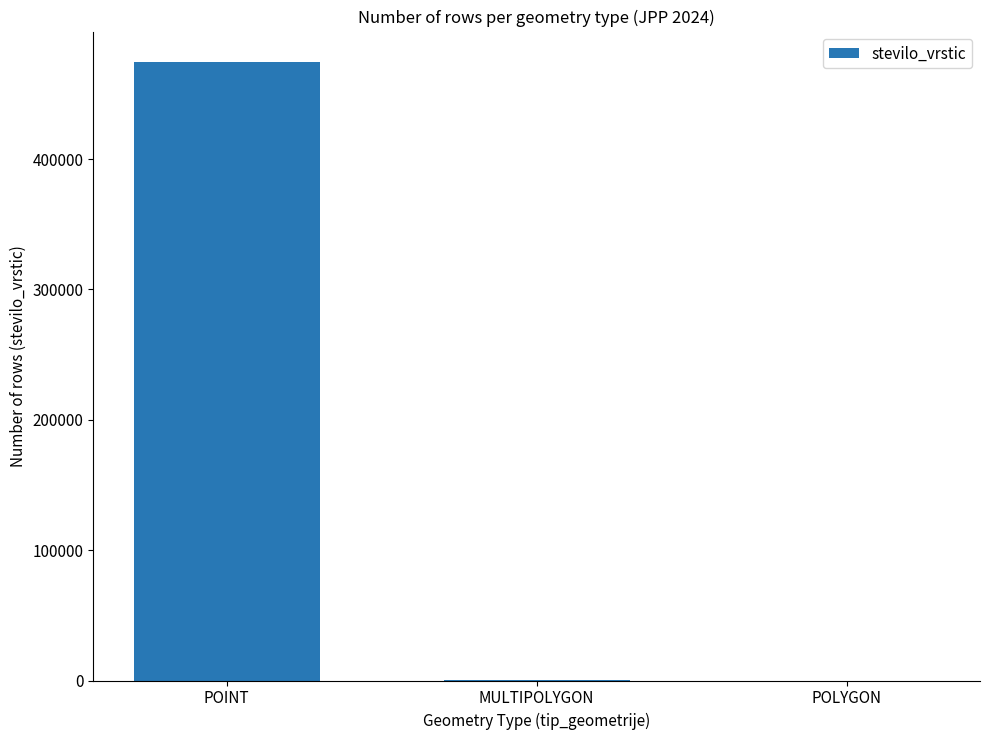

Count the number of categories in the chart.

3